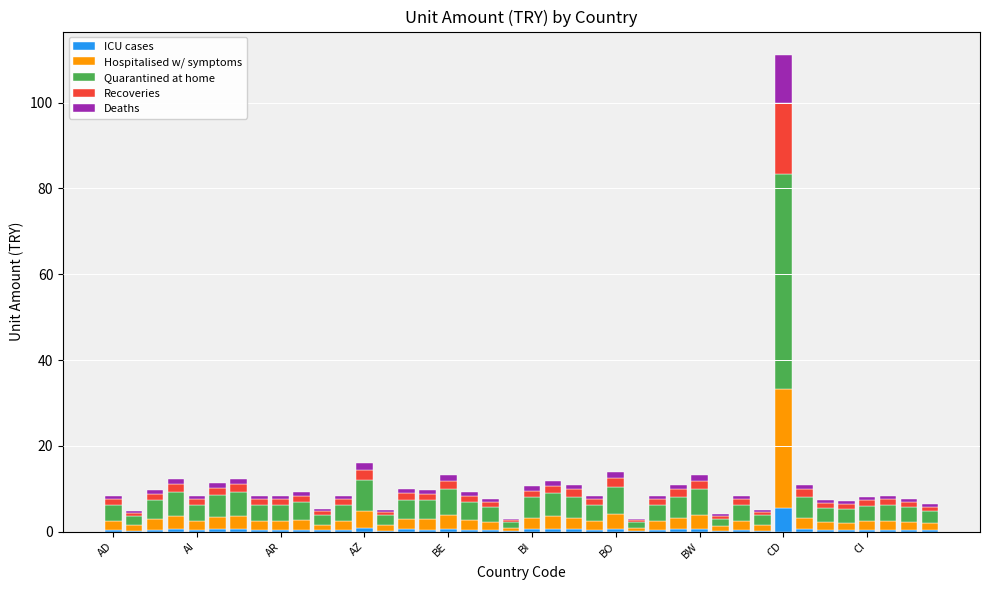

What is the highest value of the ICU cases series?

5.6